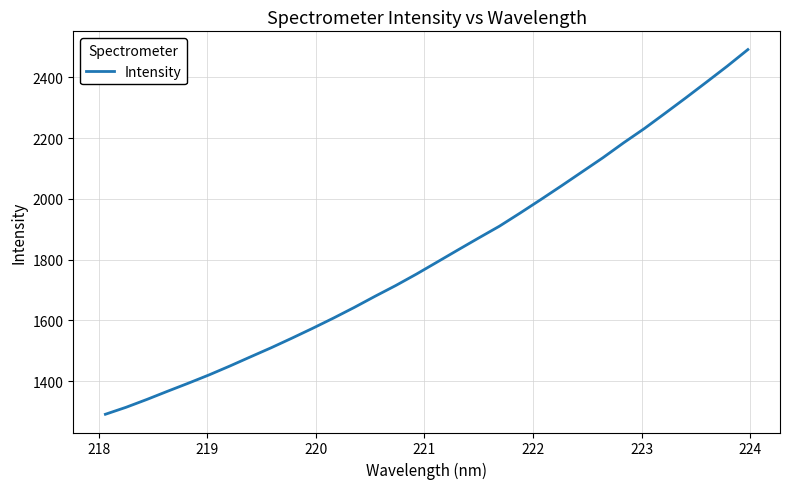

What is the difference between the maximum and minimum values?

1200.6